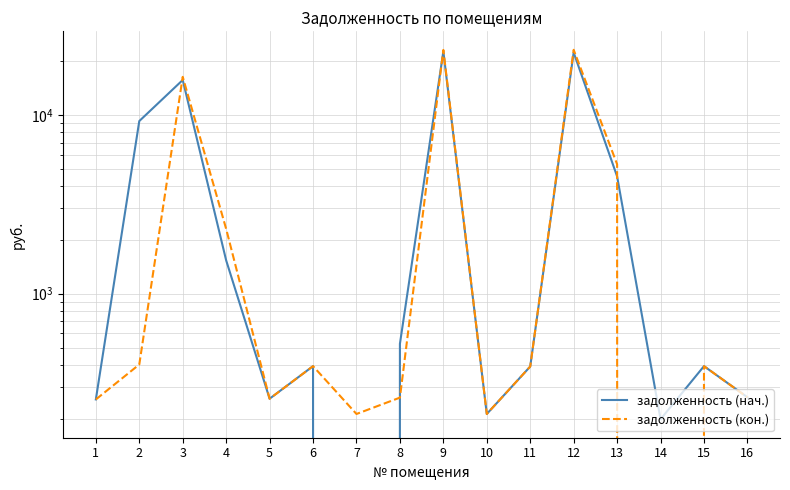

How many lines are shown in the chart?

2